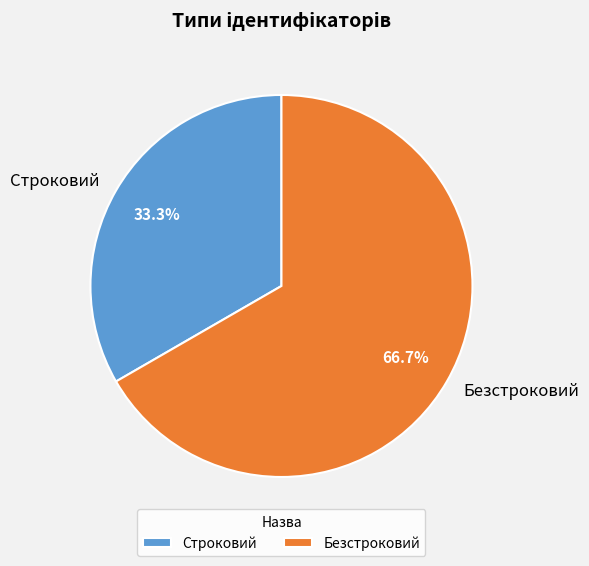

Is the sum of Безстроковий and Строковий greater than half?

Yes